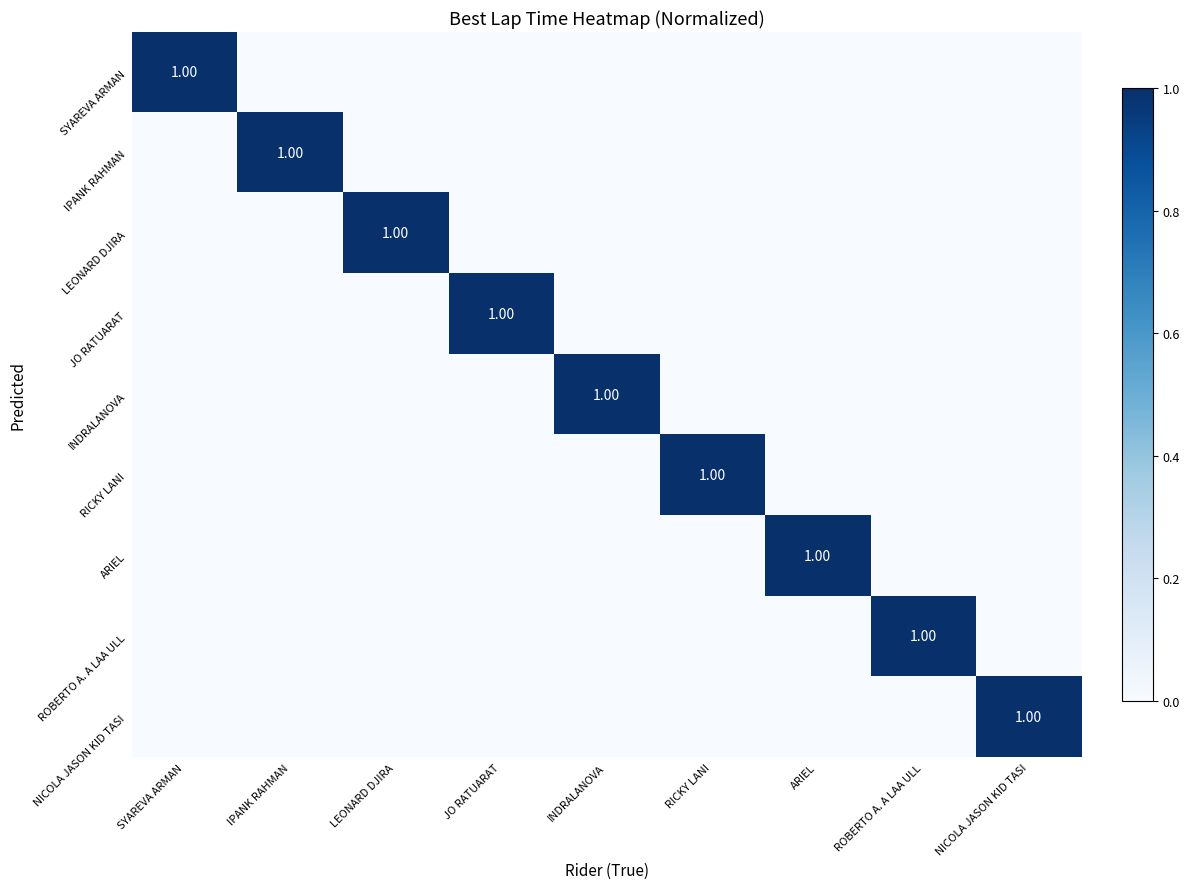

True or false: RICKY LANI has a value of 0 at IPANK RAHMAN.

True